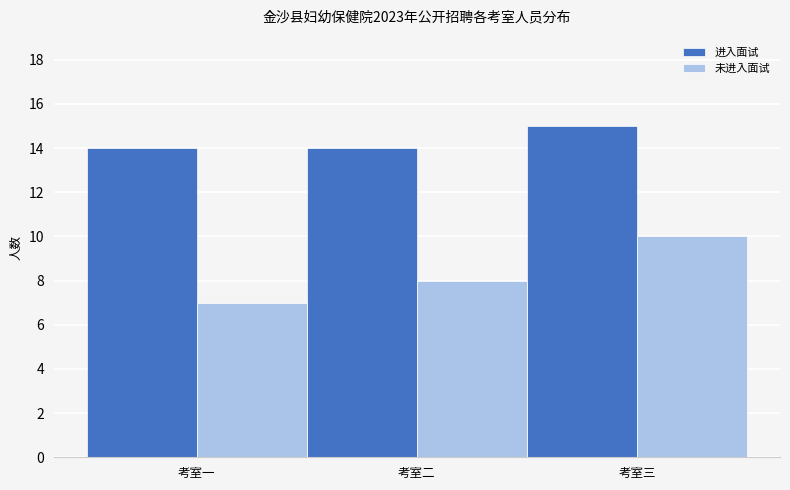

What is the label of the 2nd bar from the left?

考室二